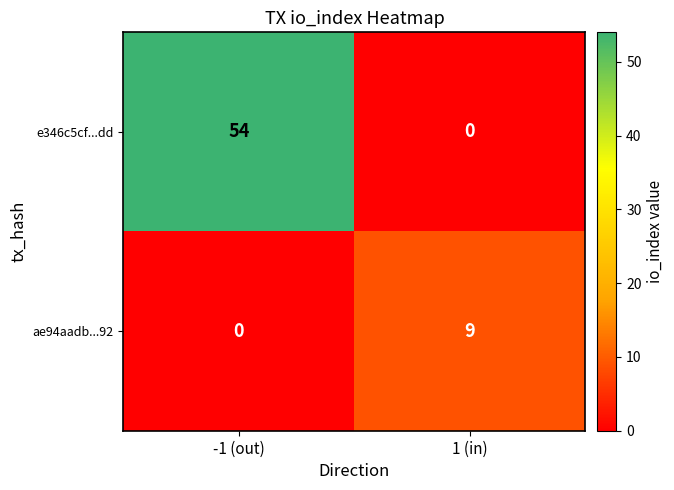

What is the spread (max minus min) of values at 1 (in)?

9